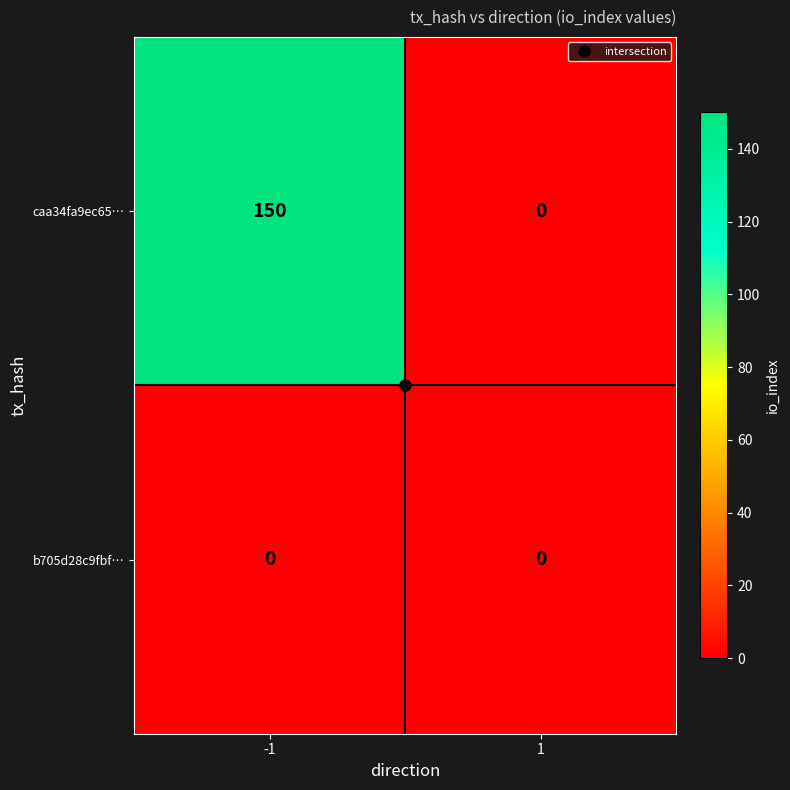

What is the total value across all series at -1?

150